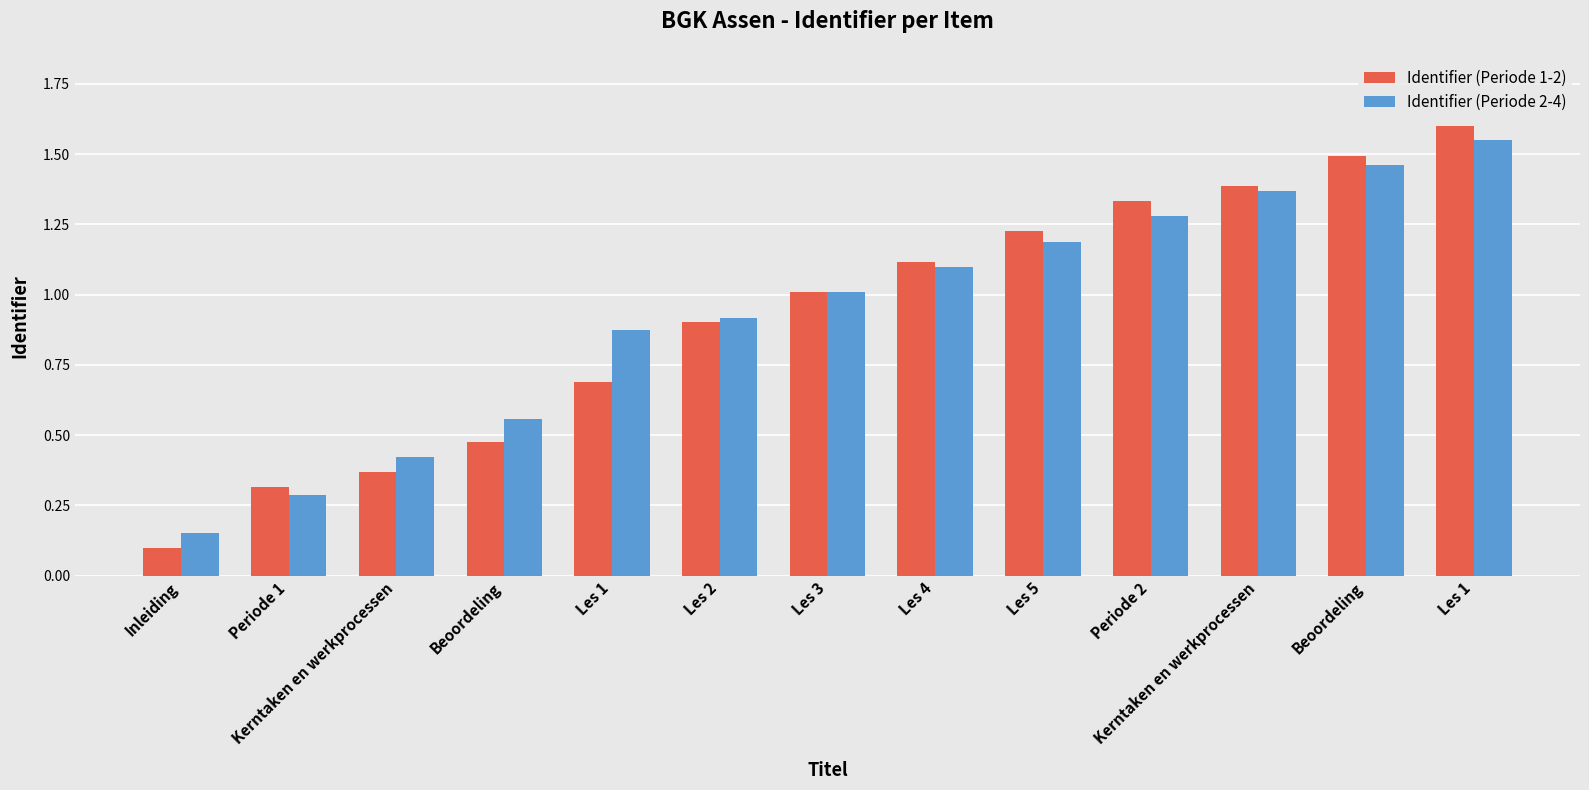

List the series in order of their overall mean, highest first.

Identifier (Periode 2-4), Identifier (Periode 1-2)